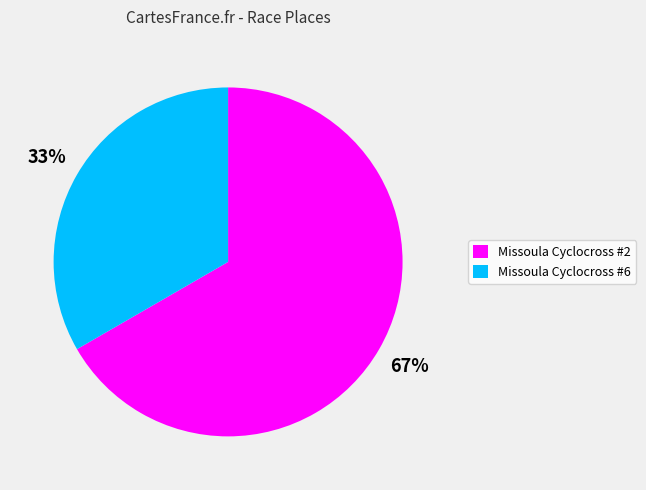

To the nearest percent, what portion does Missoula Cyclocross #6 represent?

33%